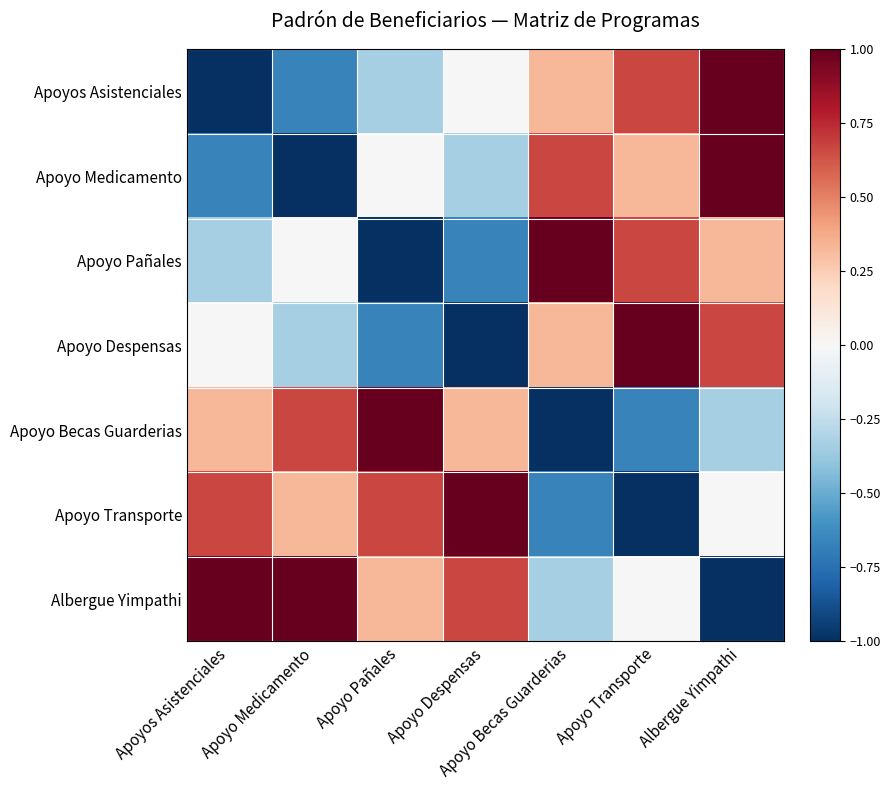

At Apoyos Asistenciales, list the series in order from smallest to largest.

Apoyos Asistenciales, Apoyo Medicamento, Apoyo Pañales, Apoyo Despensas, Apoyo Becas Guarderias, Apoyo Transporte, Albergue Yimpathi